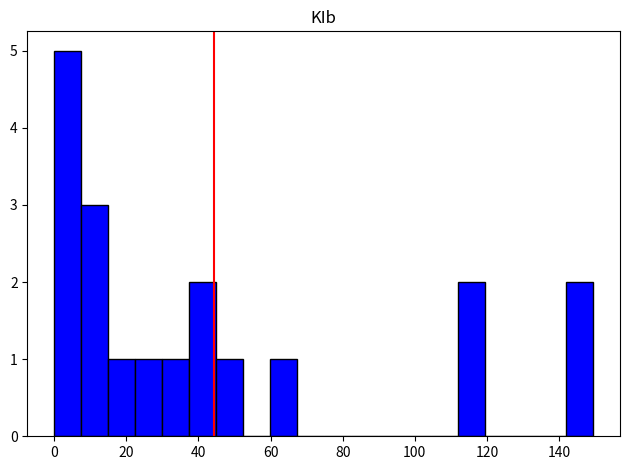

Read against the x-axis, roughly where is the centre of the tallest bar?

4